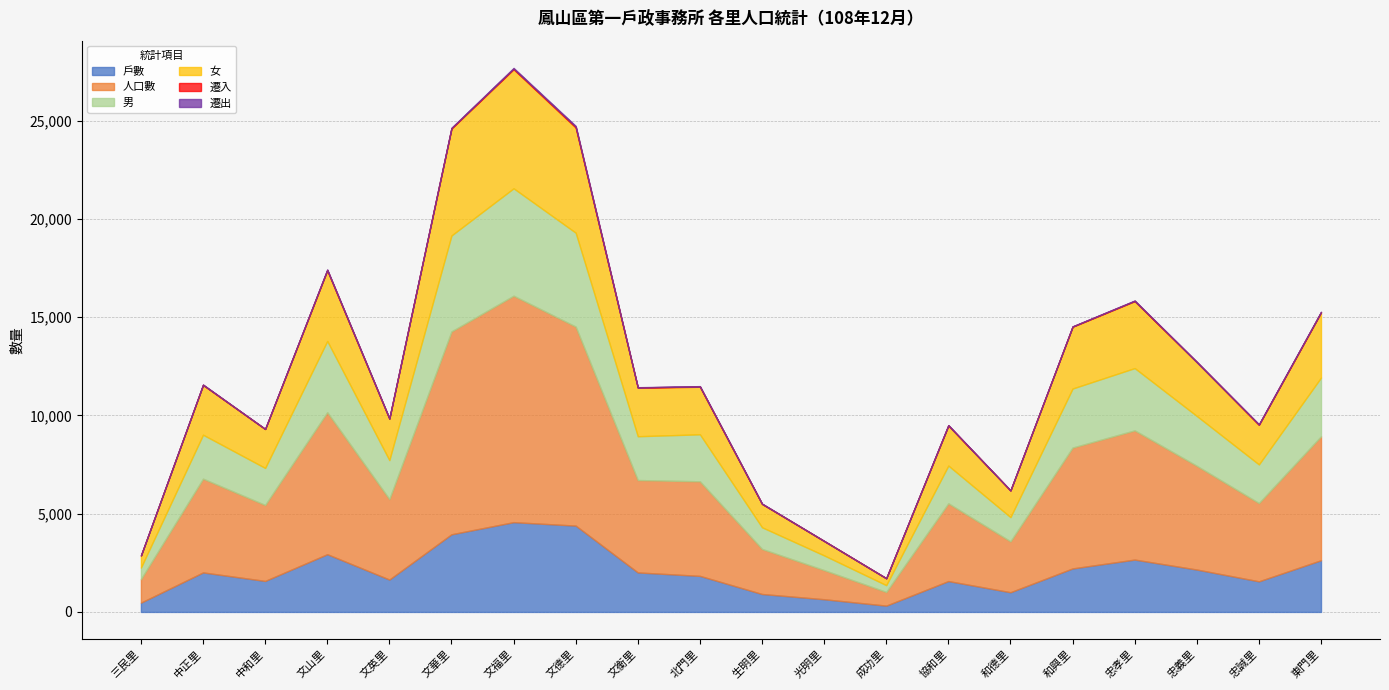

True or false: 遷出 and 戶數 intersect in this chart.

False